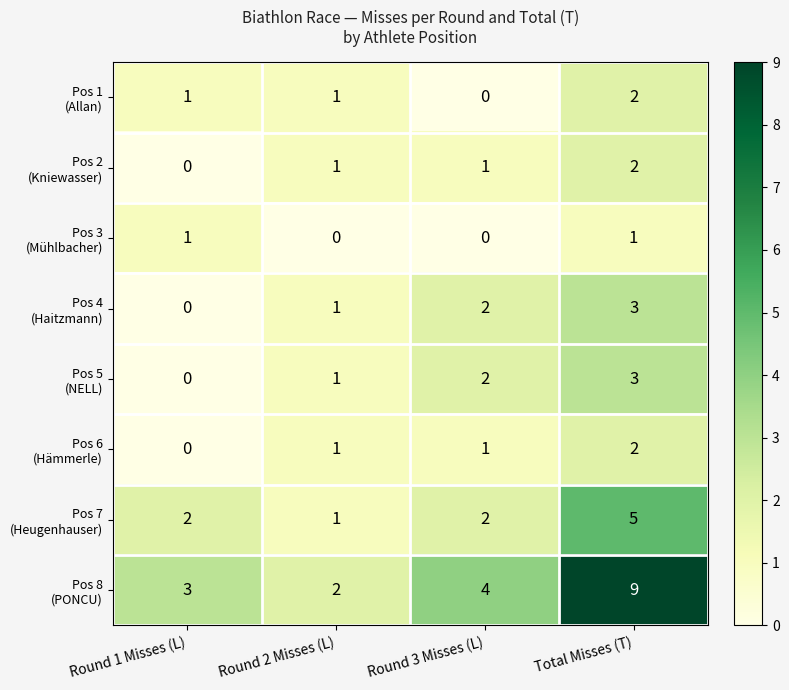

At which category is the sum across all series the highest?

Total Misses (T)